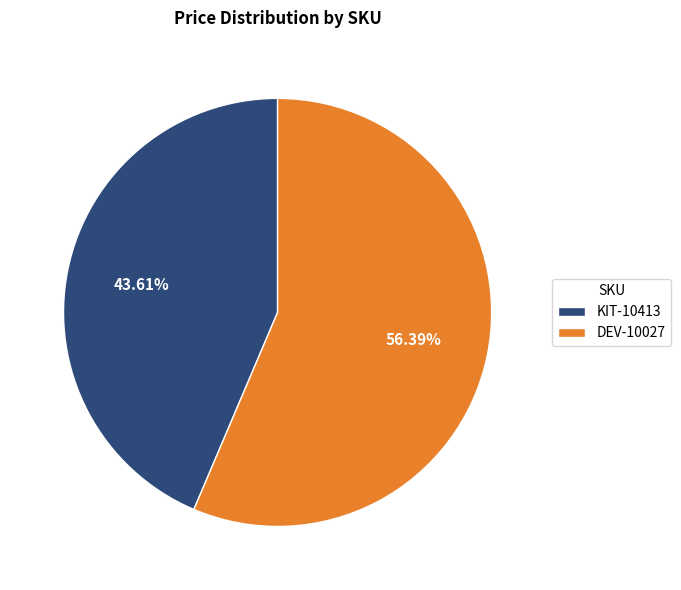

Approximately how many times larger is the value at DEV-10027 compared to KIT-10413?

1.3